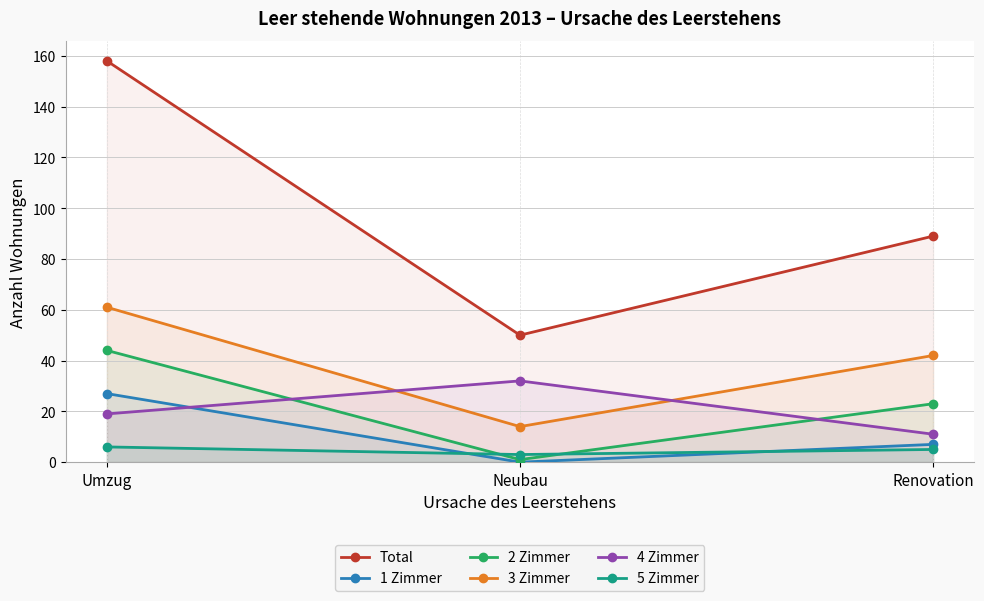

Which category has the lowest value in the 2 Zimmer series?

Neubau